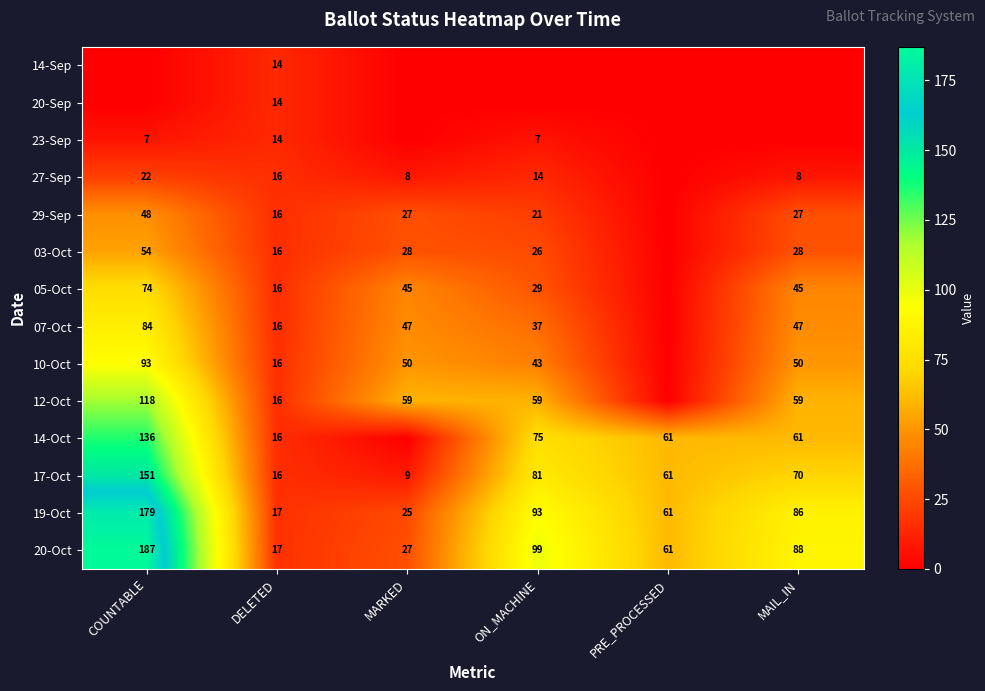

Where is 17-Oct nearest to the value 80?

ON_MACHINE